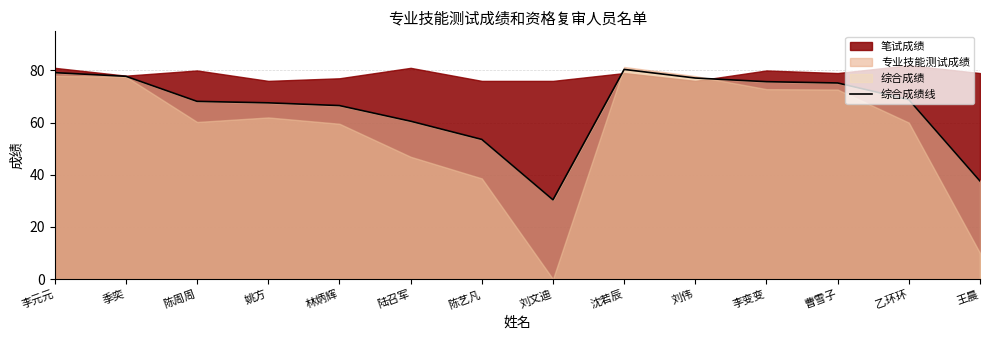

Rank the categories by value from lowest to highest.

刘文迪, 王晨, 陈艺凡, 陆召军, 林炳辉, 姚方, 陈周周, 乙环环, 曹雪子, 李变变, 刘伟, 季奕, 李元元, 沈若辰